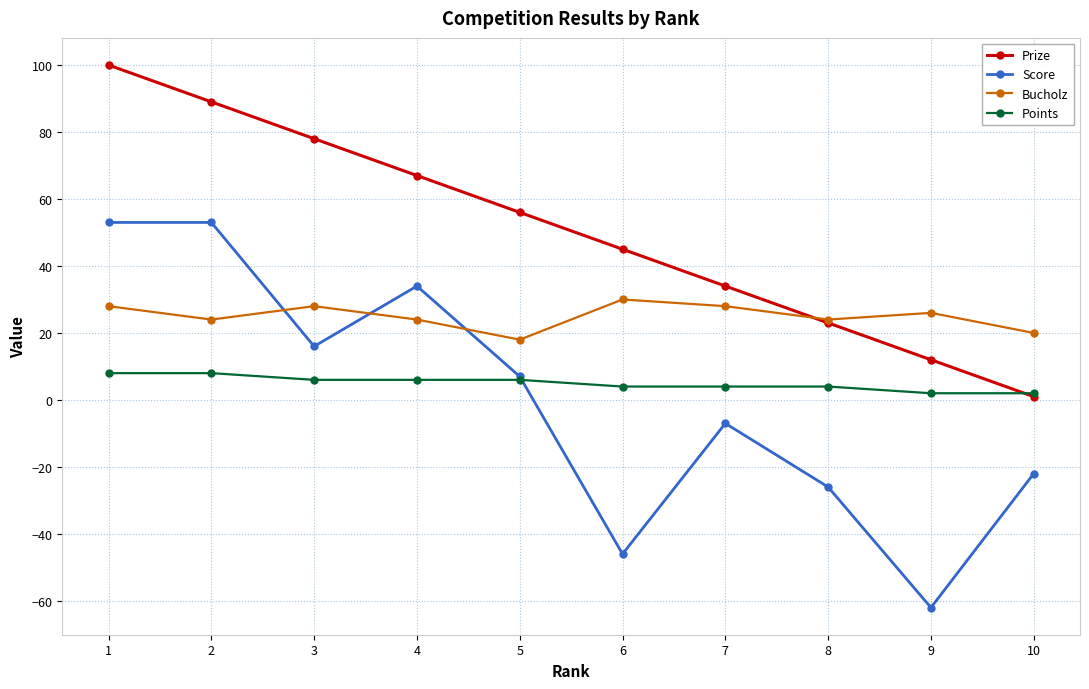

Where do Bucholz and Score first cross each other?

2 and 3